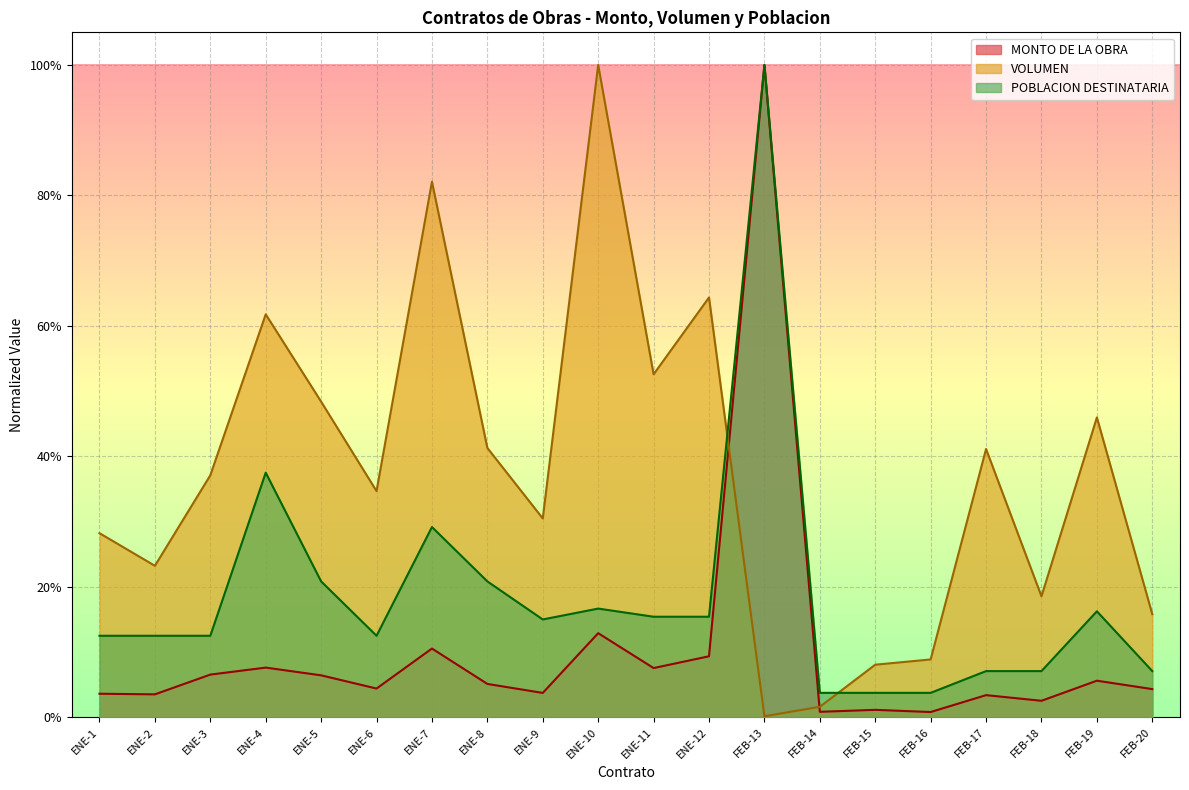

At which category is the sum across all series the highest?

FEB-13